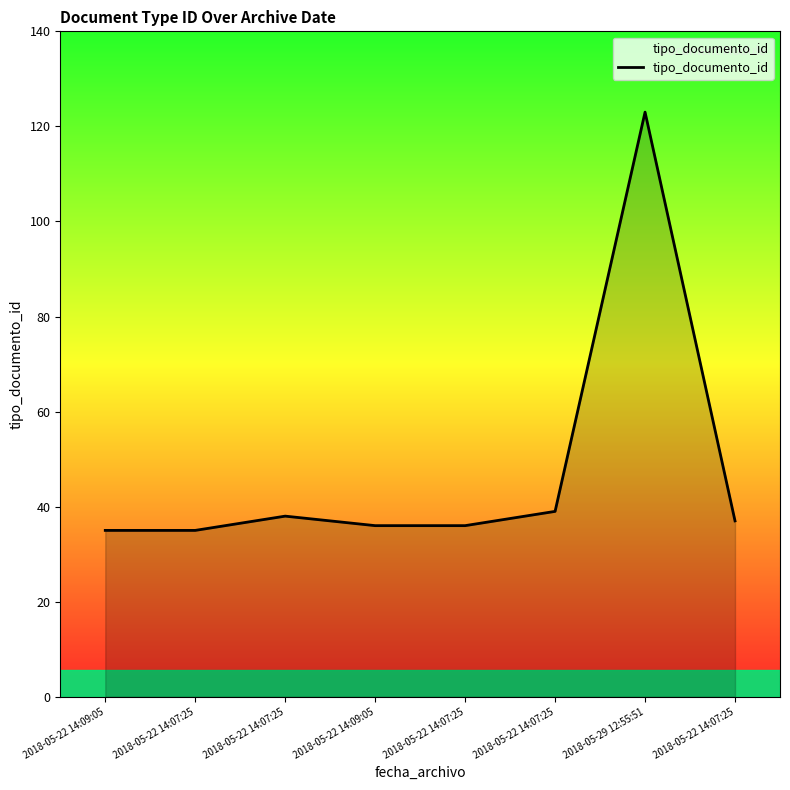

The chart shows a value of 38 at 2018-05-22 14:07:25. True or false?

True